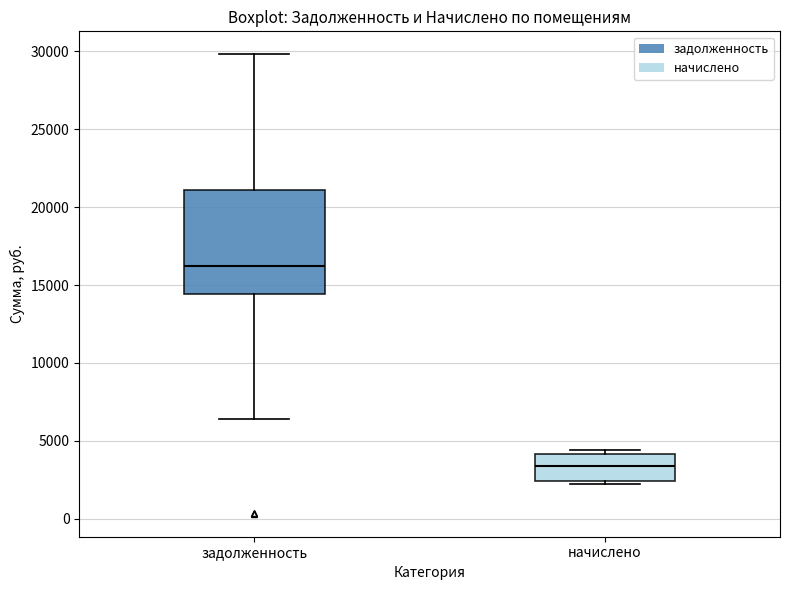

Which box has the lowest median line?

начислено